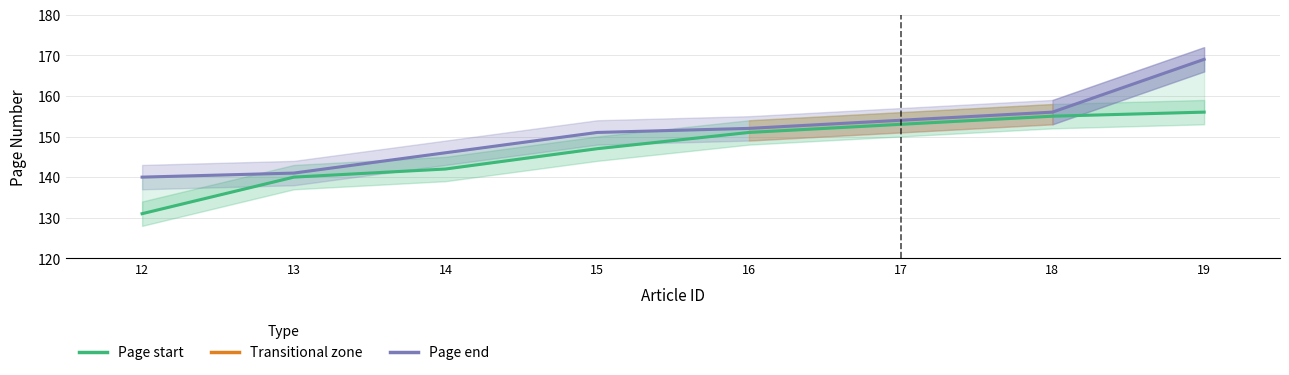

Where is Page start nearest to the value 143?

14